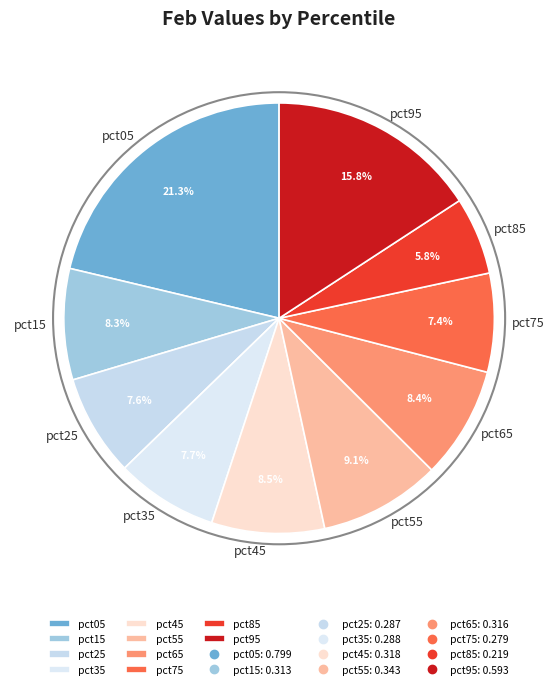

What is the total percentage of pct05 and pct25?

28.9%